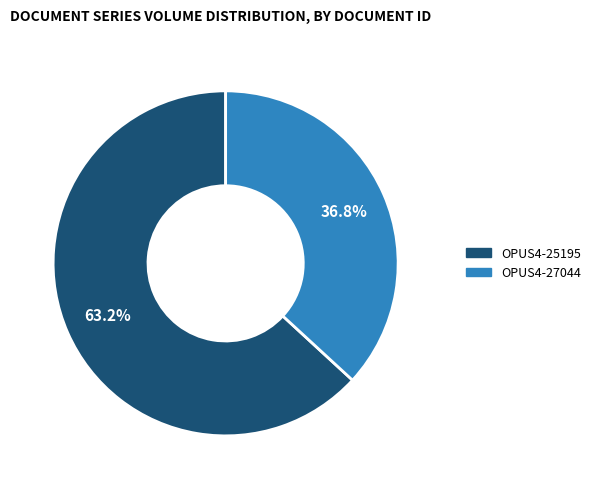

How many slices are in this pie chart?

2